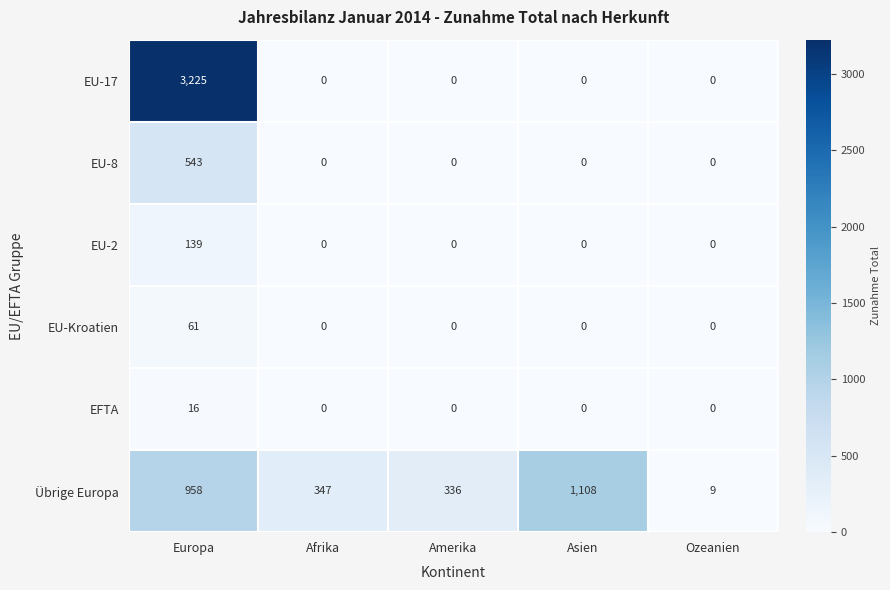

What is the spread (max minus min) of values at Asien?

1108